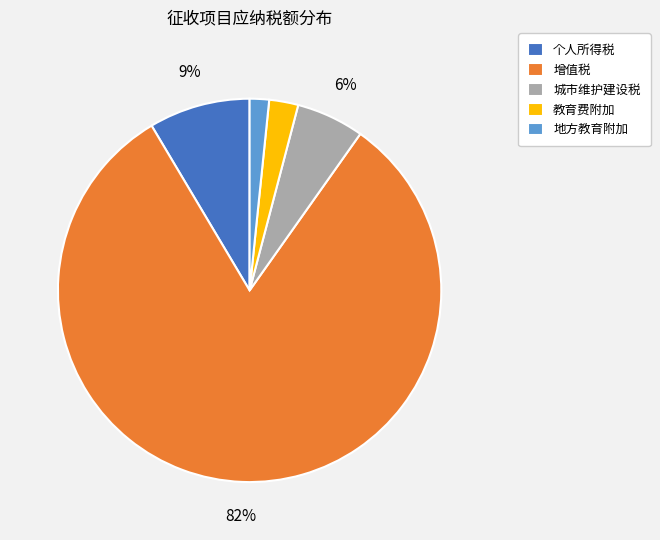

To the nearest percent, what portion does 地方教育附加 represent?

2%